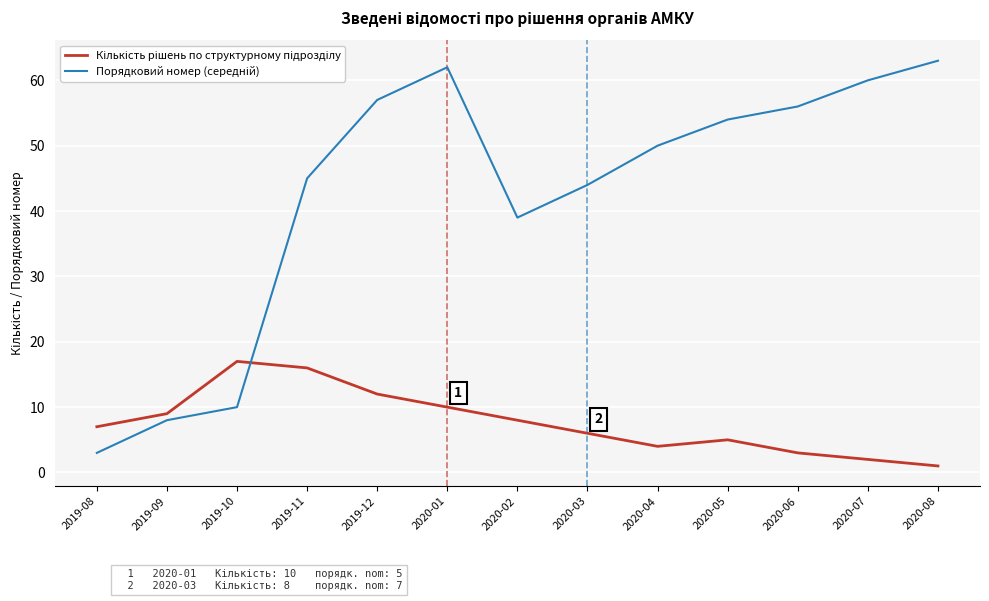

What is the maximum value shown in the chart?

63